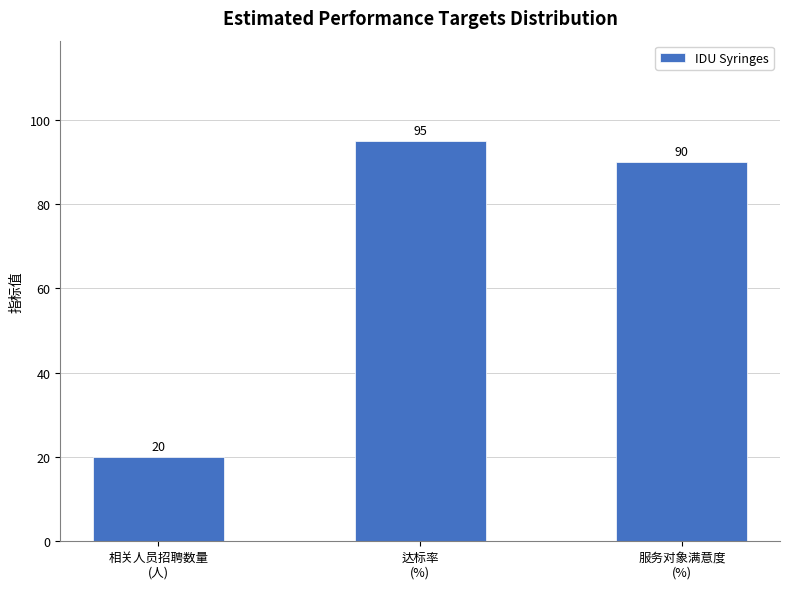

Count the number of categories in the chart.

3